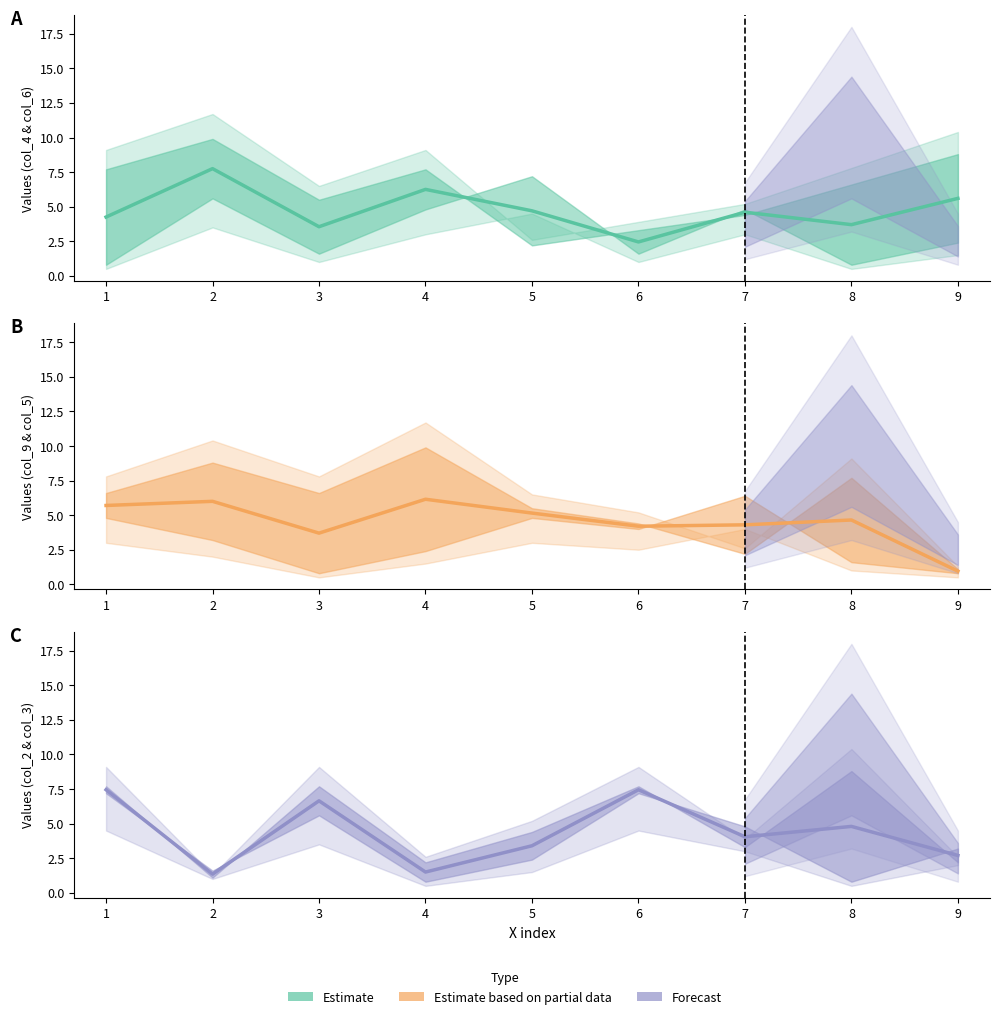

At which category does the data reach its first local peak?

3